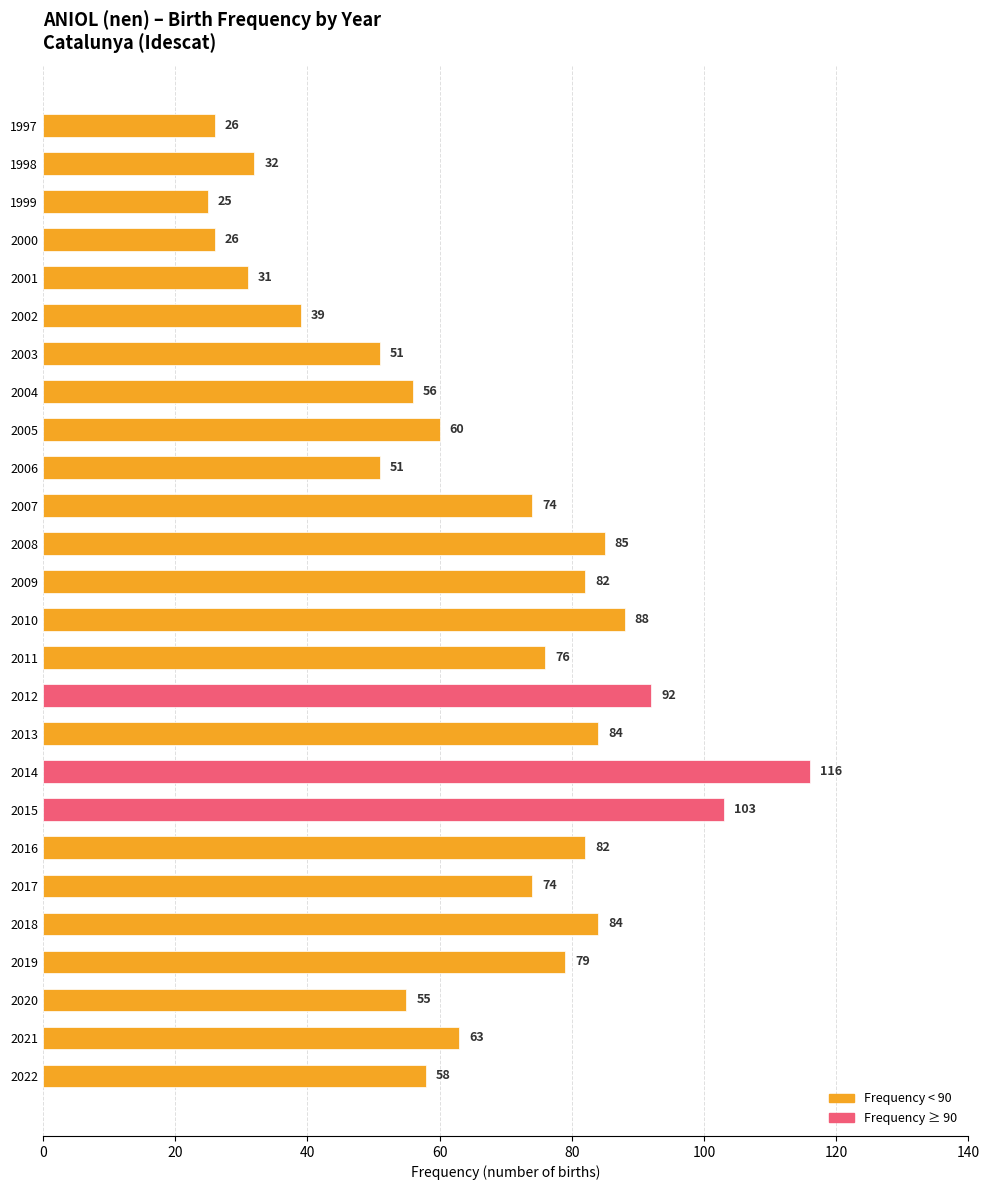

What is the greatest value displayed?

116